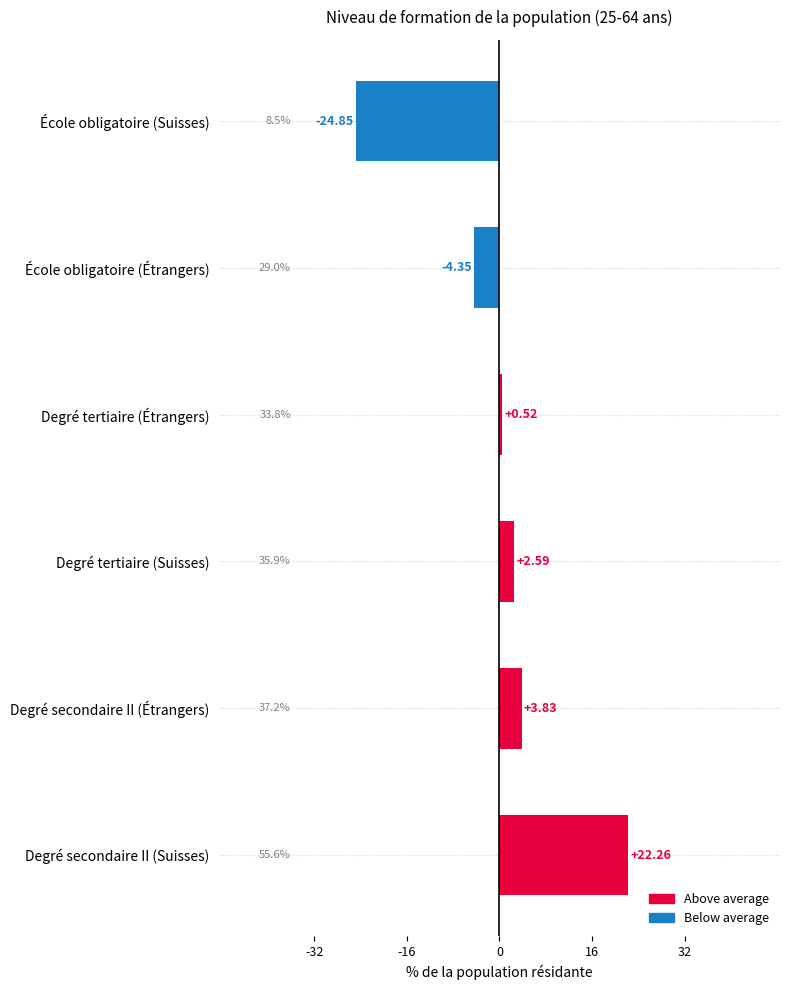

Which category has the lowest value across all series?

École obligatoire (Suisses)